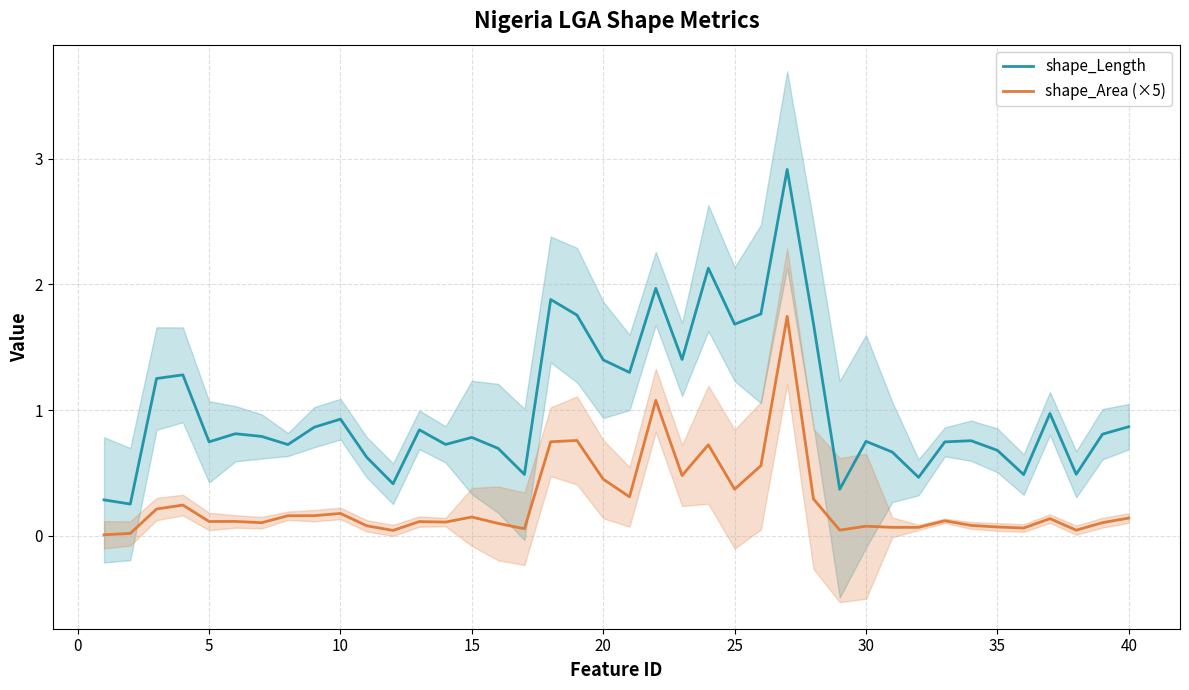

The shape_Length series shows 1.2 at 35. True or false?

False